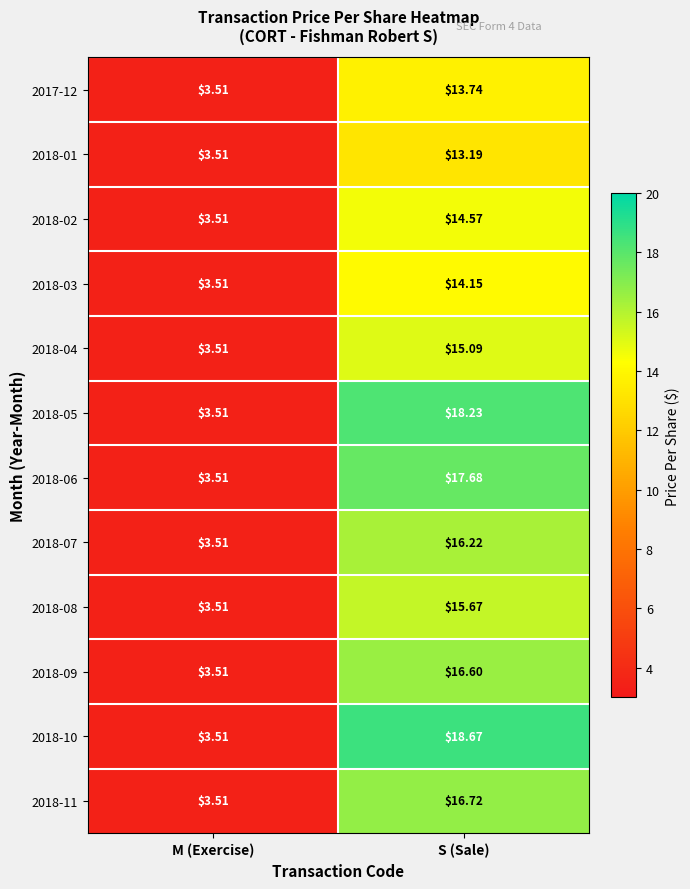

What is the maximum value shown in the chart?

18.7